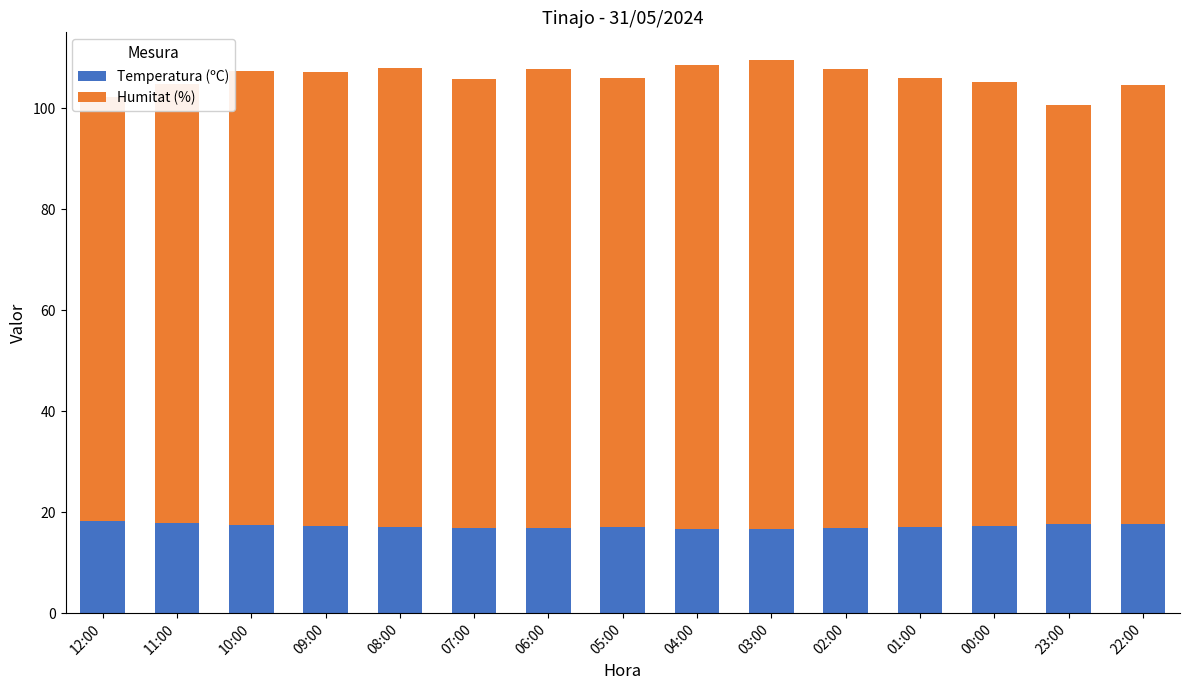

What is the total value across all series at 09:00?

107.2